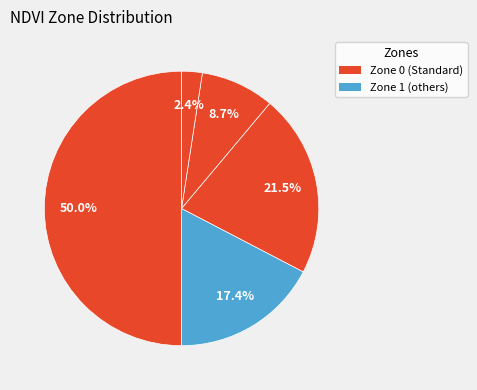

How many segments does this pie chart have?

5